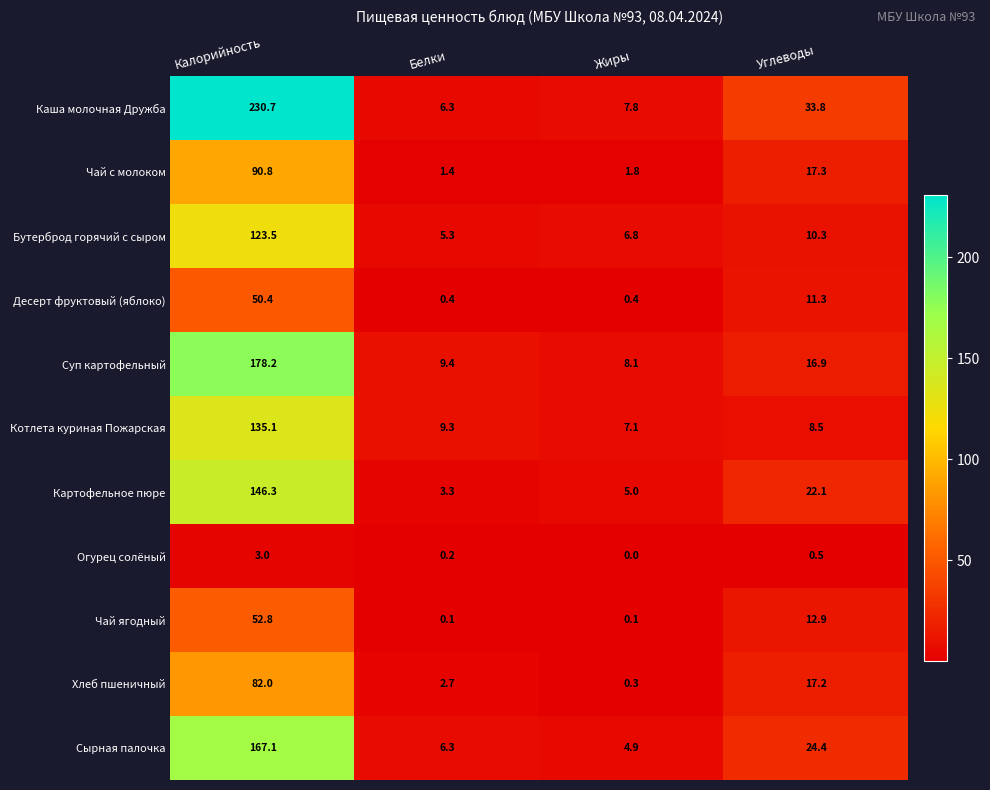

What is the spread (max minus min) of values at Белки?

9.3